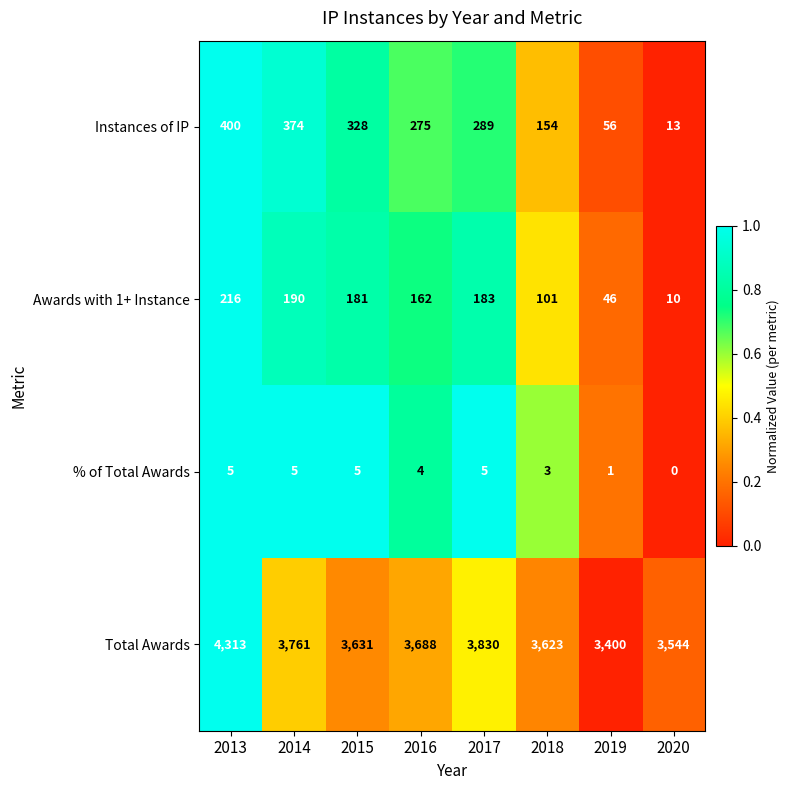

At 2020, list the series in order from smallest to largest.

% of Total Awards, Awards with 1+ Instance, Instances of IP, Total Awards